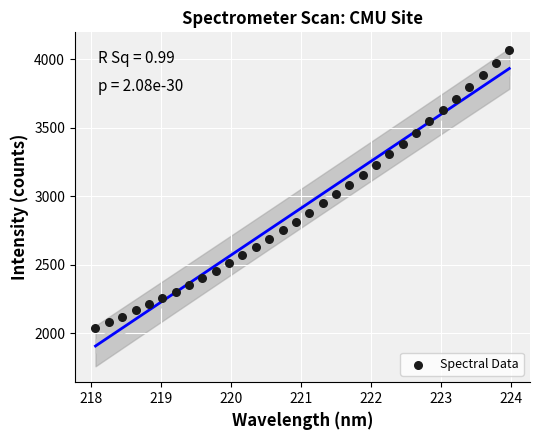

What is the range of Y values (max minus min)?

2026.7